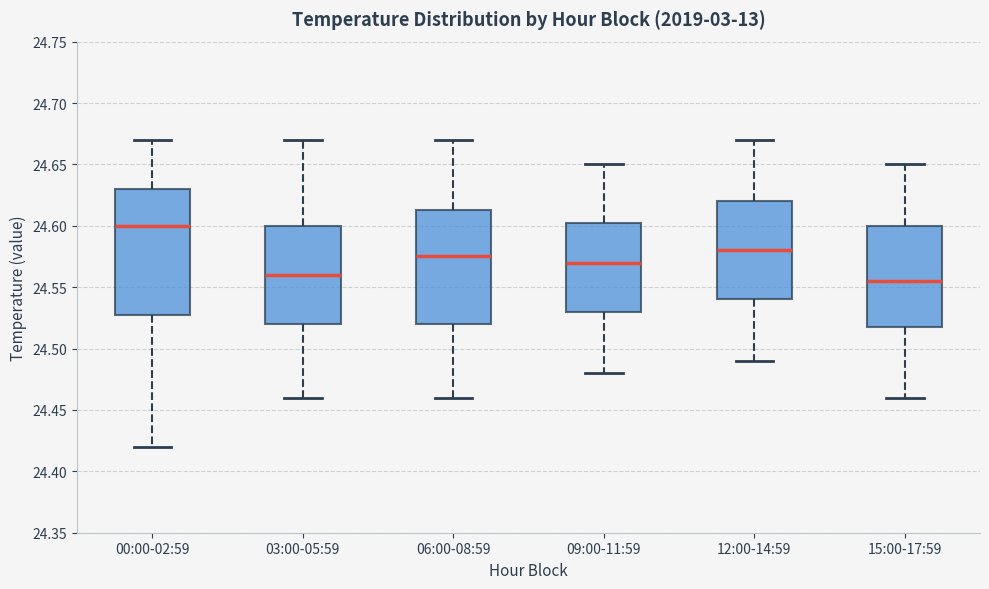

Where does the median line of the box for 00:00-02:59 sit on the y-axis? The values are not printed on the chart, so give them approximately, as read against the axis.

24.600